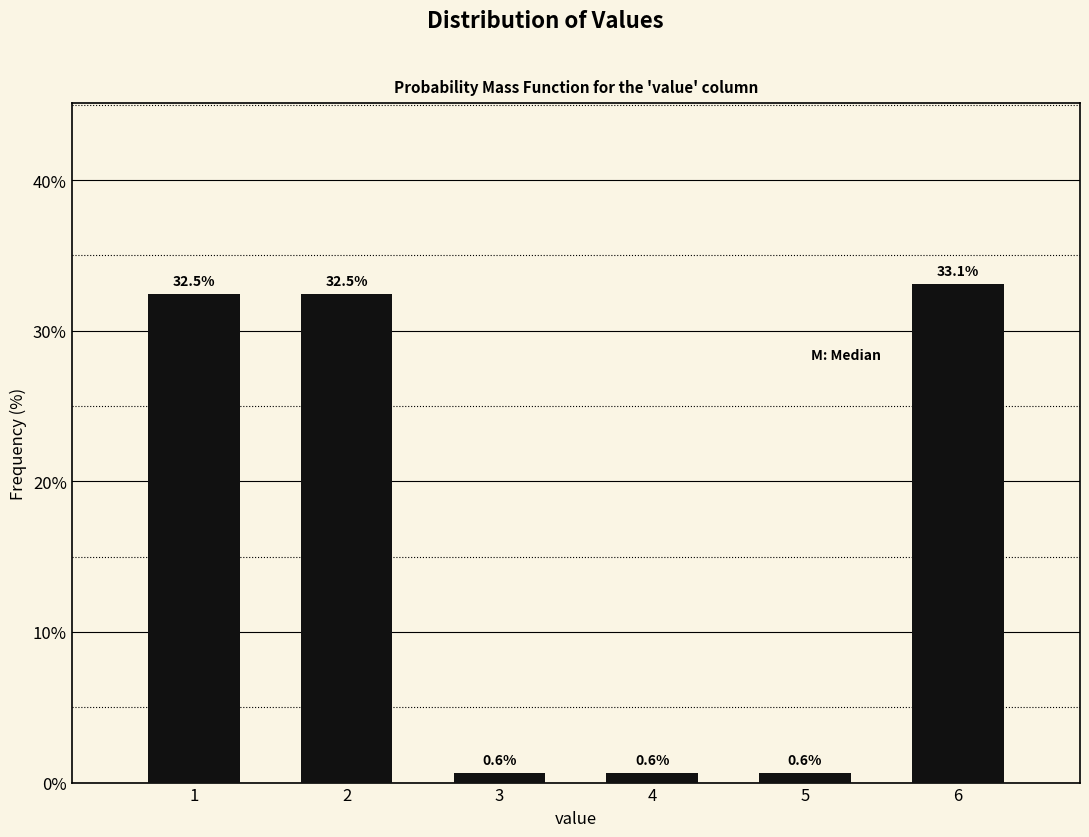

Reading right to left, list all the values displayed in this chart.

33.1	0.6	0.6	0.6	32.5	32.5